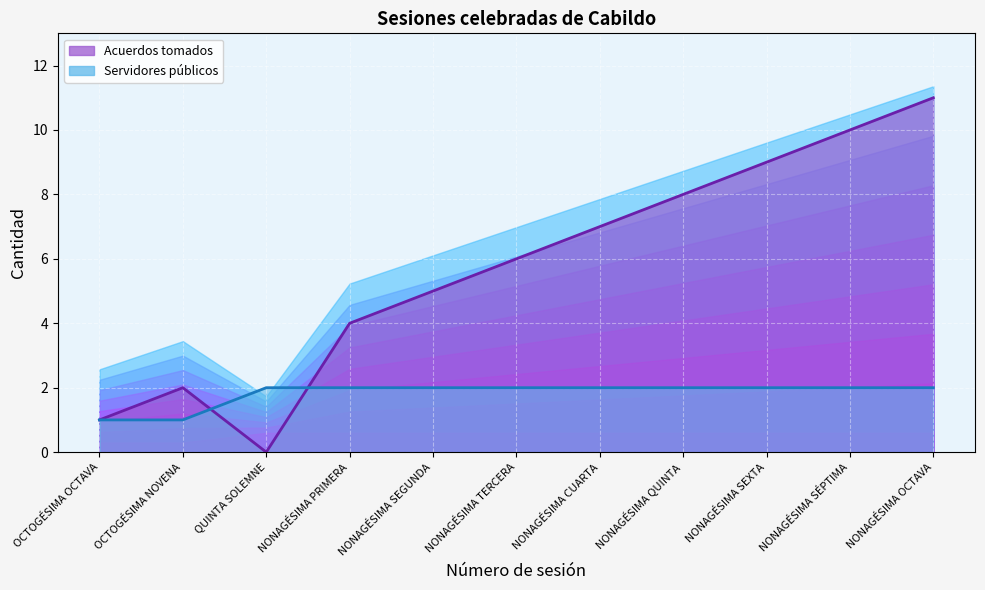

List the labels in order of Acuerdos tomados value, largest first.

NONAGÉSIMA OCTAVA, NONAGÉSIMA SÉPTIMA, NONAGÉSIMA SEXTA, NONAGÉSIMA QUINTA, NONAGÉSIMA CUARTA, NONAGÉSIMA TERCERA, NONAGÉSIMA SEGUNDA, NONAGÉSIMA PRIMERA, OCTOGÉSIMA NOVENA, OCTOGÉSIMA OCTAVA, QUINTA SOLEMNE